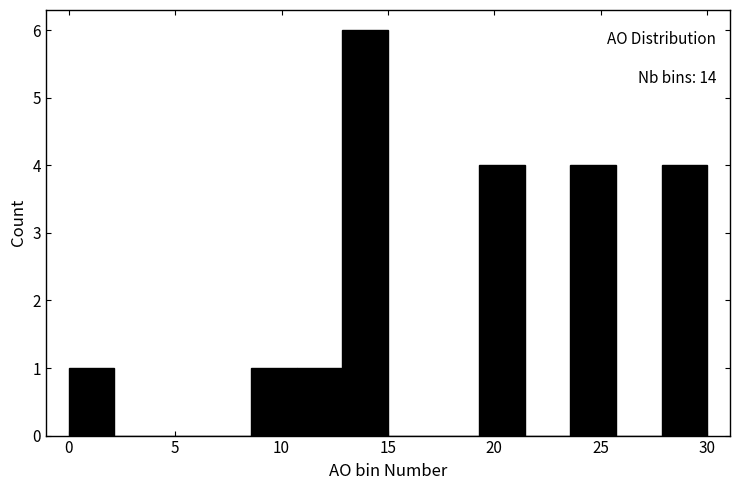

Over which range of the x-axis is the bar tallest?

13.0 to 15.0